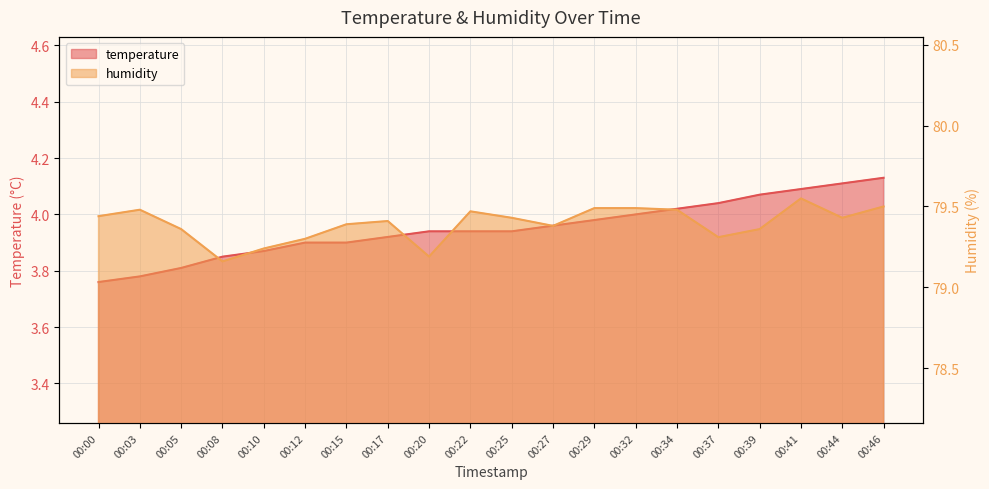

Which series has the largest total across all categories?

humidity